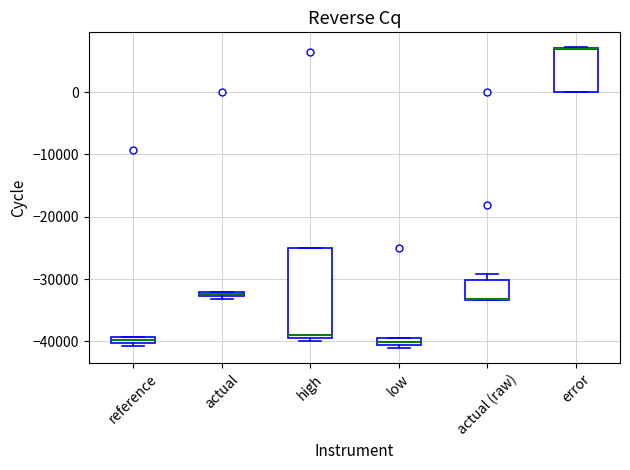

Where is the upper edge of the box for low on the y-axis? The values are not printed on the chart, so give them approximately, as read against the axis.

-40000